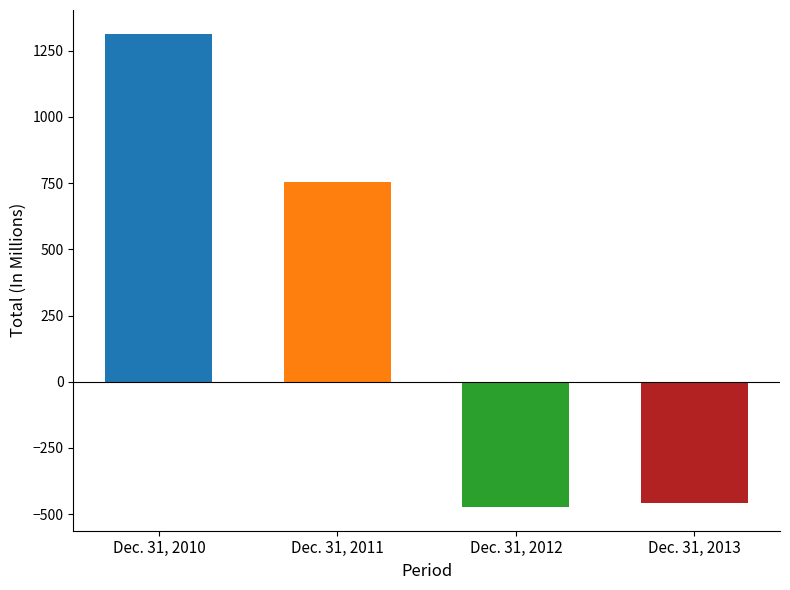

At which label does the data first exceed 752?

Dec. 31, 2010